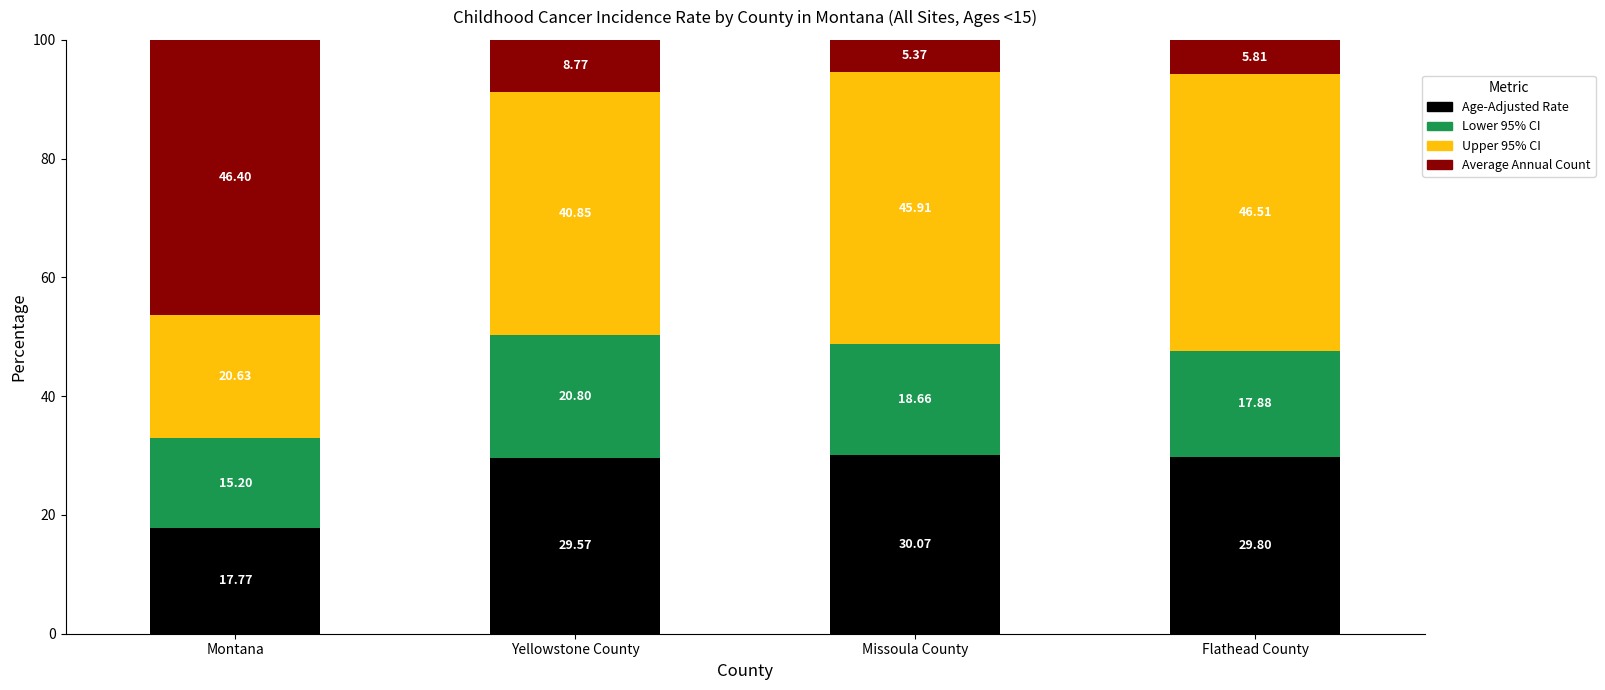

What is the lowest value of the Age-Adjusted Rate series?

17.8